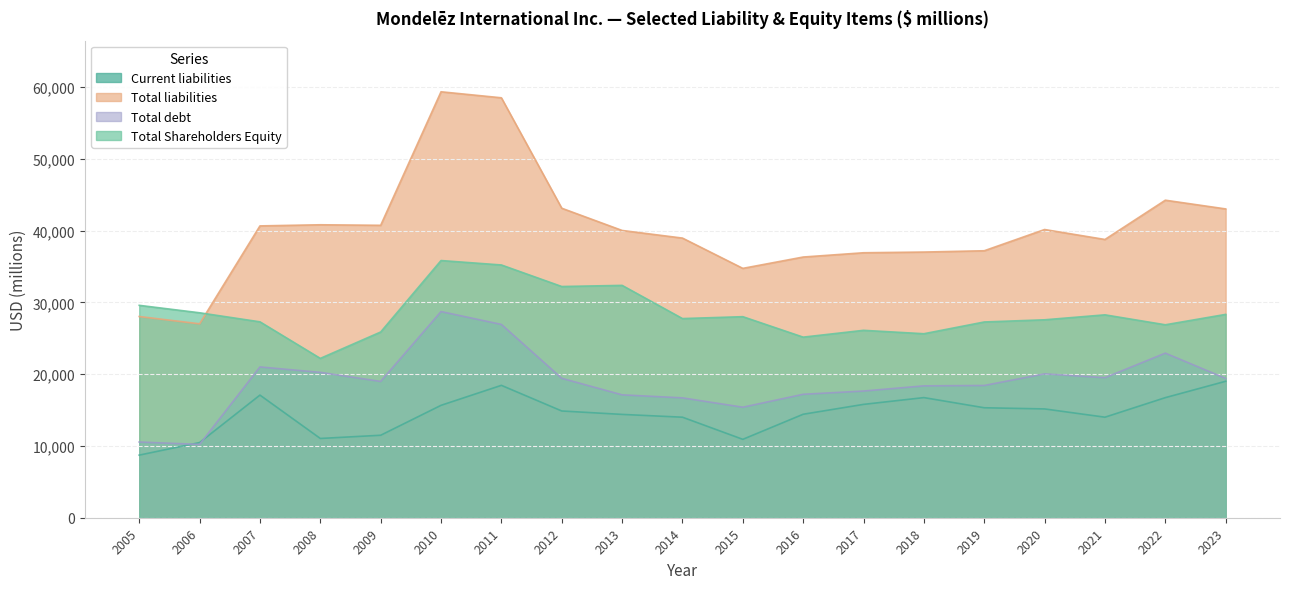

Reading left to right, what are all the values shown in this chart?

Current liabilities: 8724	10473	17086	11044	11491	15660	18445	14873	14396	14007	10922	14417	15793	16737	15322	15159	14008	16731	19013
Total liabilities: 28035	27019	40660	40817	40742	59347	58509	43123	40025	38962	34743	36323	36918	37016	37198	40156	38769	44241	43025
Total debt: 10548	10214	21009	20251	18990	28724	26931	19425	17121	16700	15398	17199	17652	18372	18426	20046	19512	22933	19408
Total Shareholders Equity: 29593	28555	27295	22200	25876	35834	35217	32215	32373	27750	28012	25161	26111	25637	27275	27578	28269	26883	28332